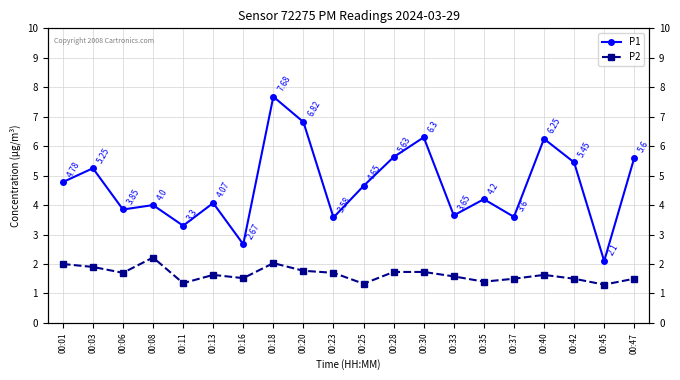

What is the value of the P2 point at the 7th from the left?

1.5